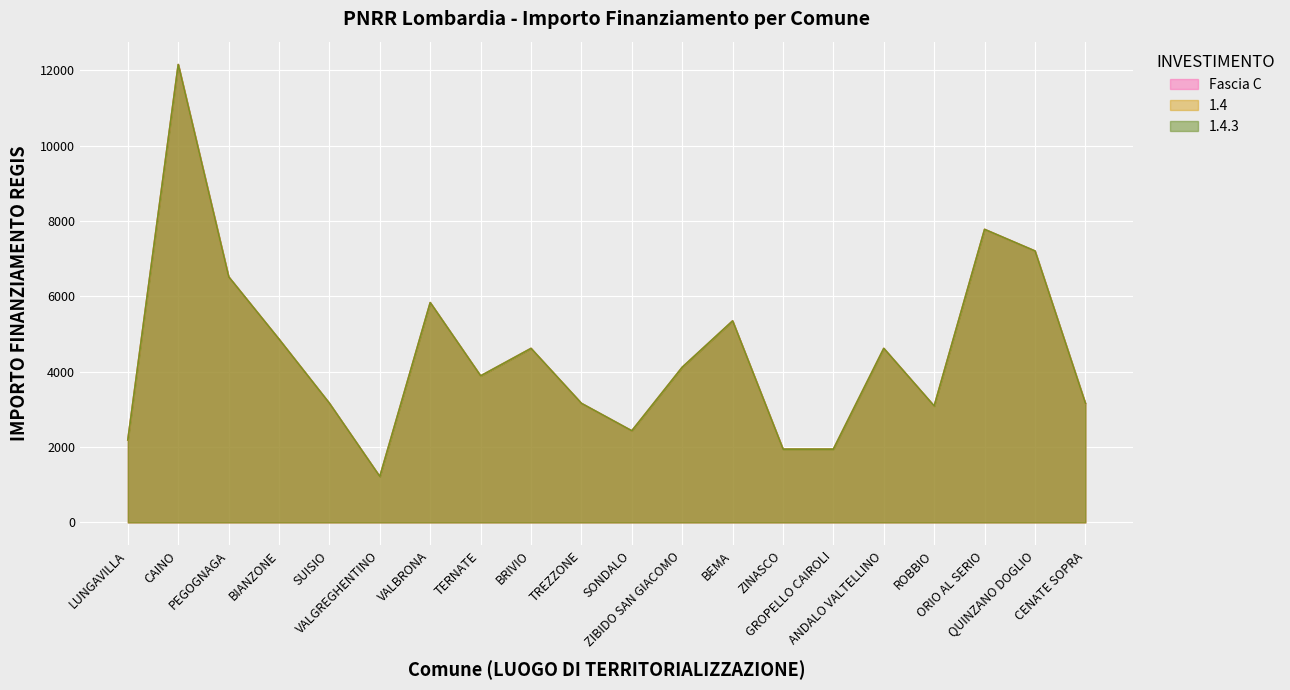

What is the label of the 9th point from the right?

ZIBIDO SAN GIACOMO